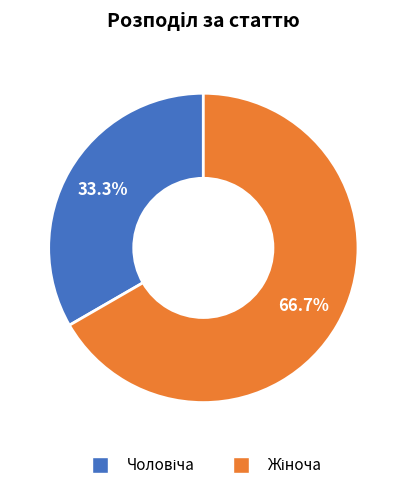

Does any single category account for the majority?

Yes